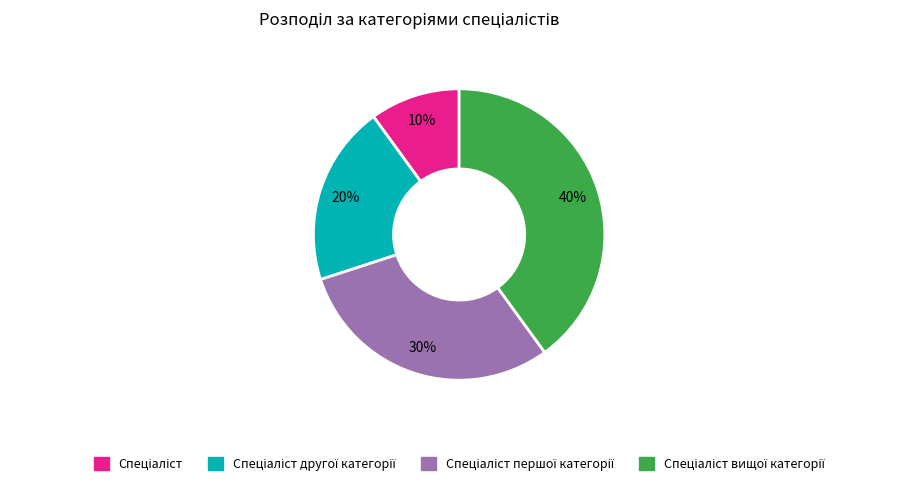

Is there any slice that represents more than half of the pie?

No